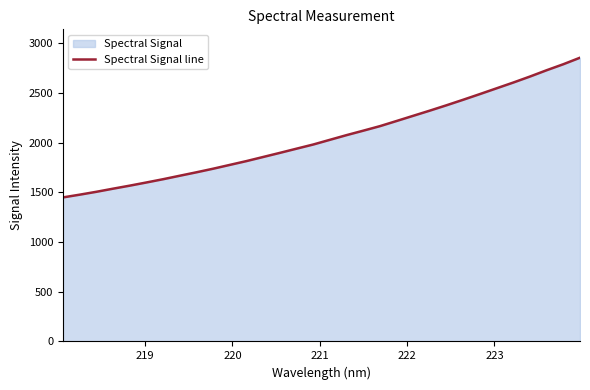

Does the chart have visible grid lines?

No